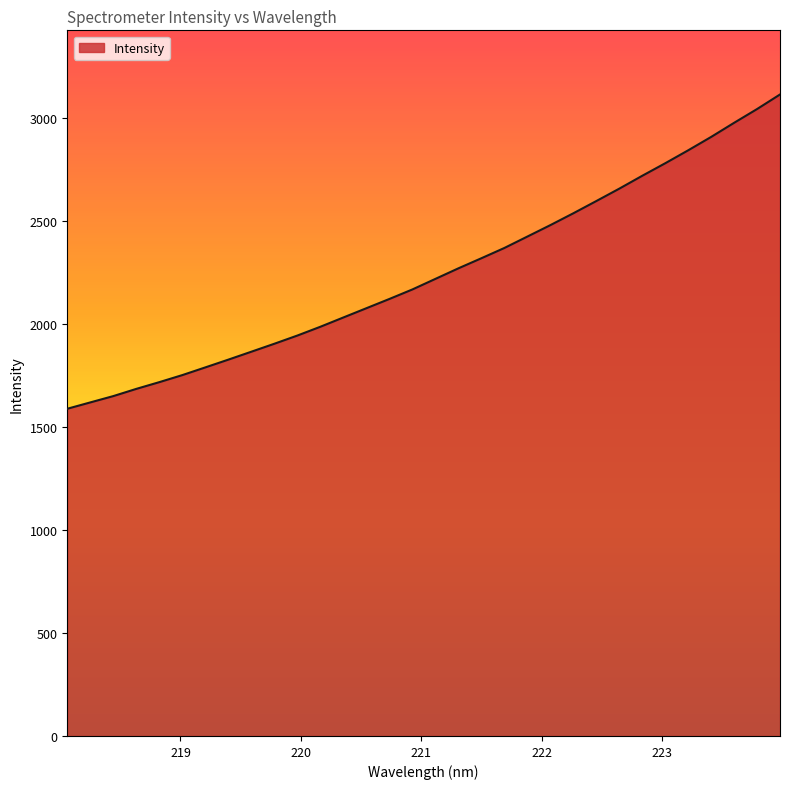

What is the difference between the maximum and minimum values?

1526.8